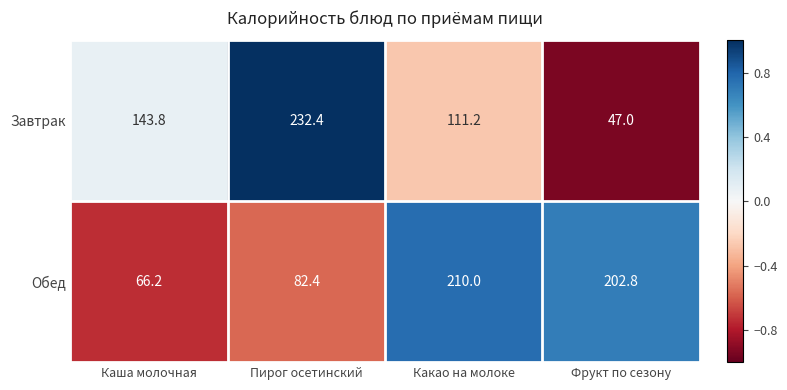

Which series has the largest total across all categories?

Обед